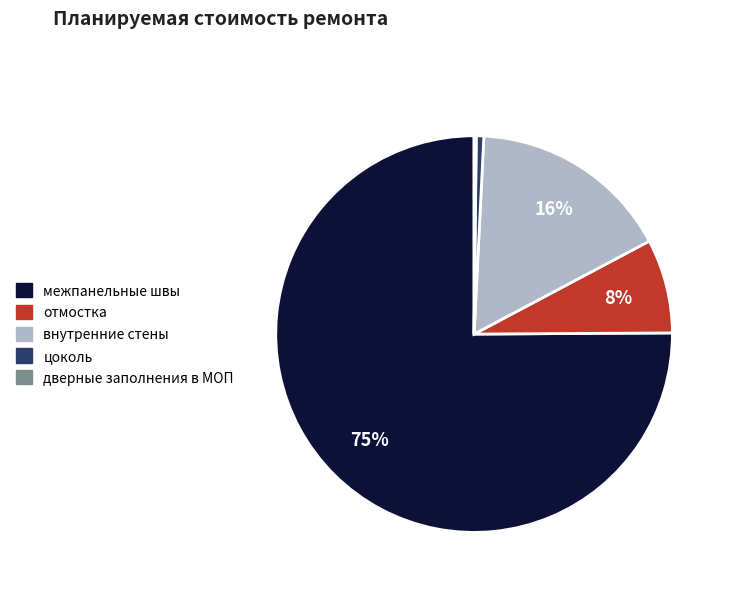

Does межпанельные швы represent more than half of the total?

Yes